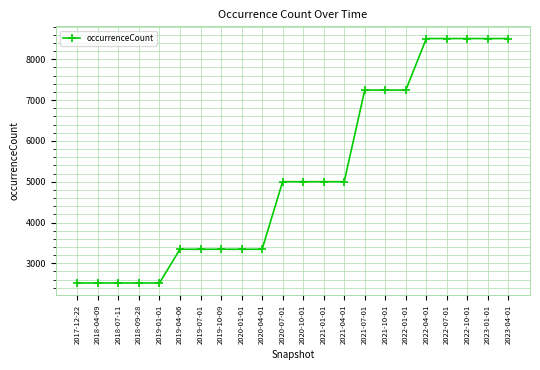

What value does the data have at 2019-04-06, to the nearest 10?

3340